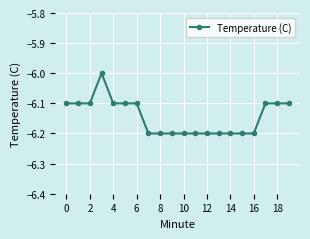

How many distinct data groups are displayed?

1